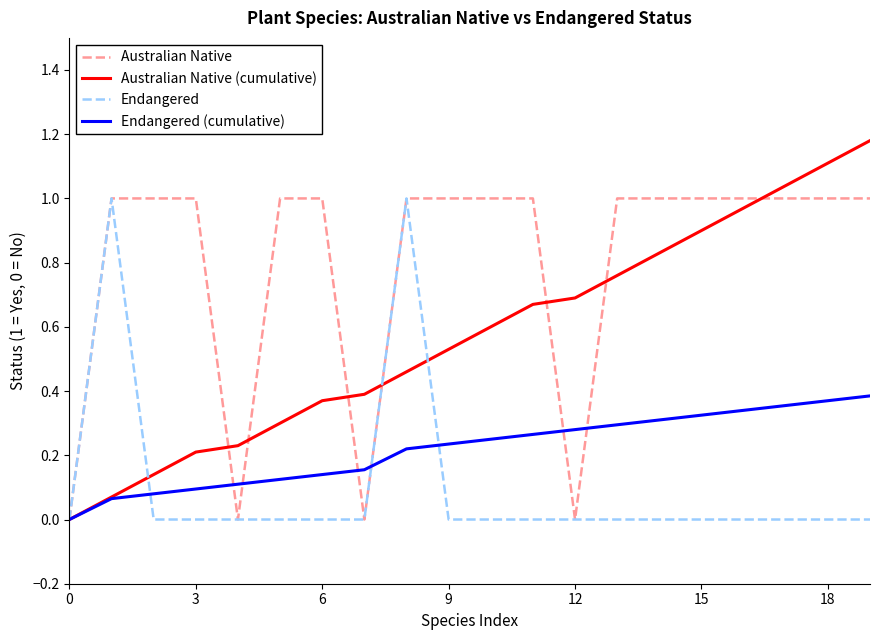

List the series in order of their overall mean, lowest first.

Endangered, Endangered (cumulative), Australian Native (cumulative), Australian Native